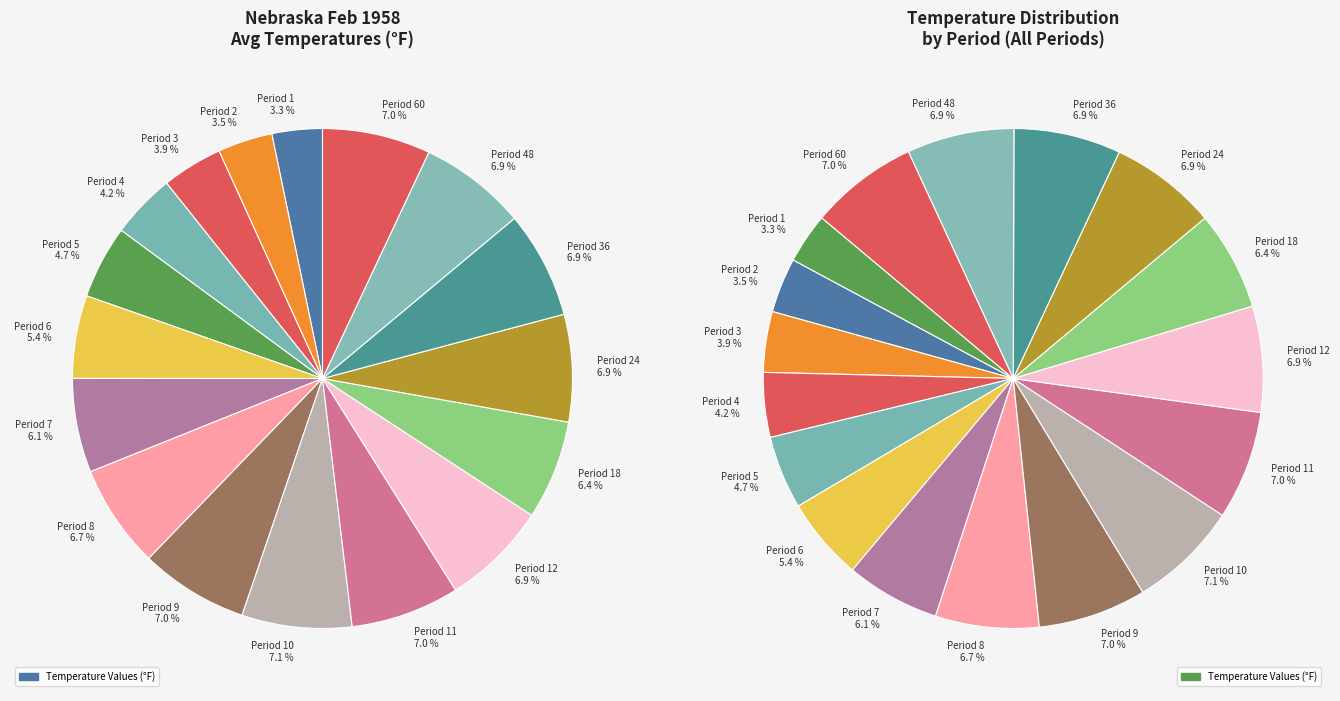

True or false: Period 6 accounts for 5% of the total.

True